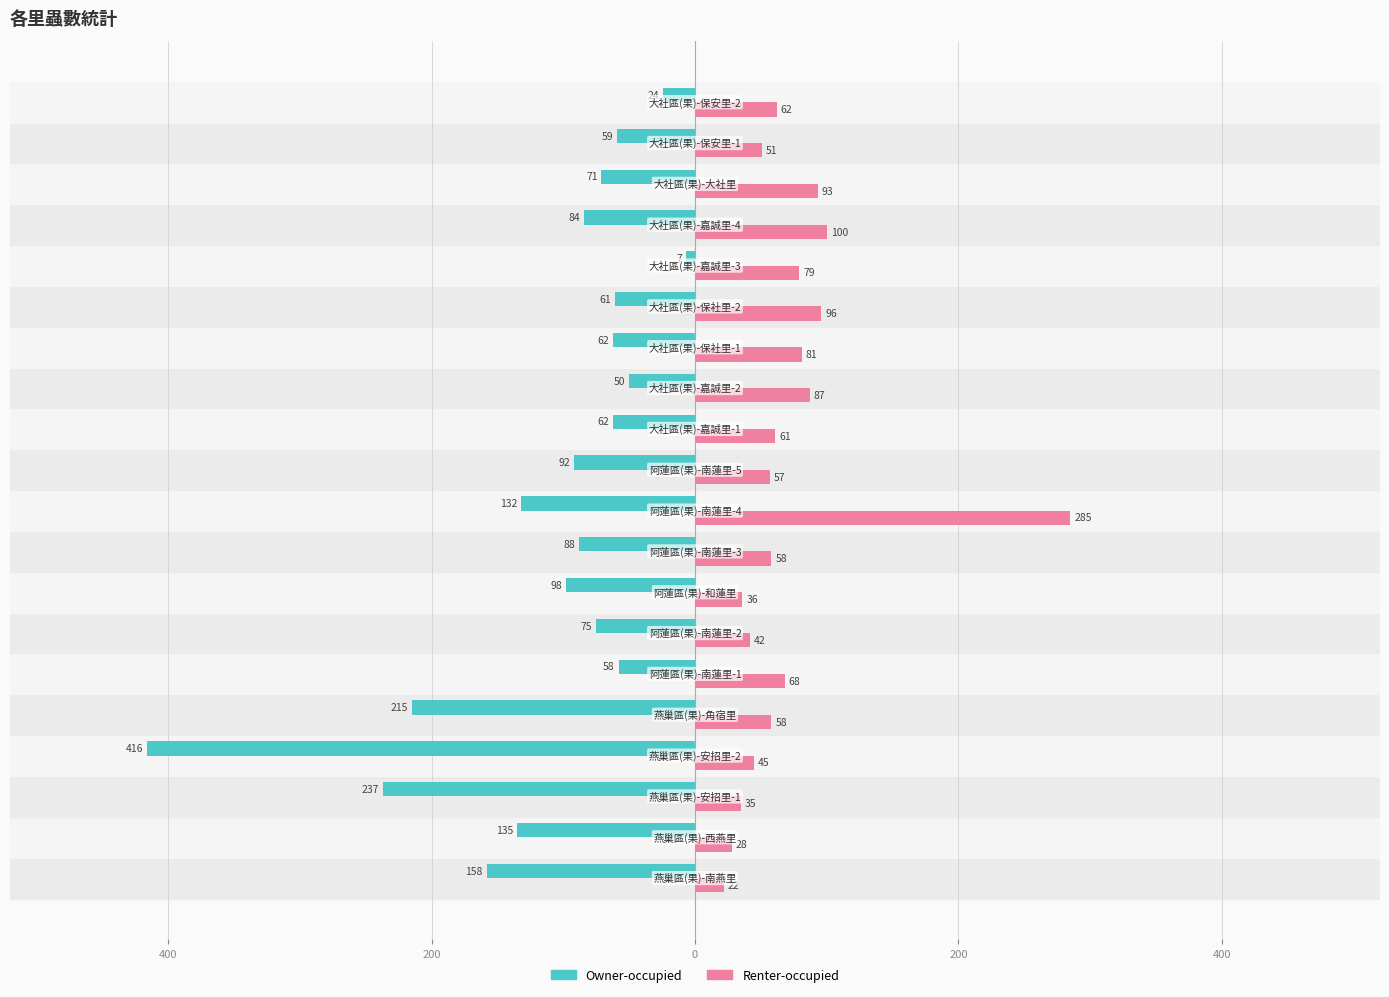

Reading right to left, transcribe all the data shown in this chart.

Owner-occupied: -24	-59	-71	-84	-7	-61	-62	-50	-62	-92	-132	-88	-98	-75	-58	-215	-416	-237	-135	-158
Renter-occupied: 62	51	93	100	79	96	81	87	61	57	285	58	36	42	68	58	45	35	28	22